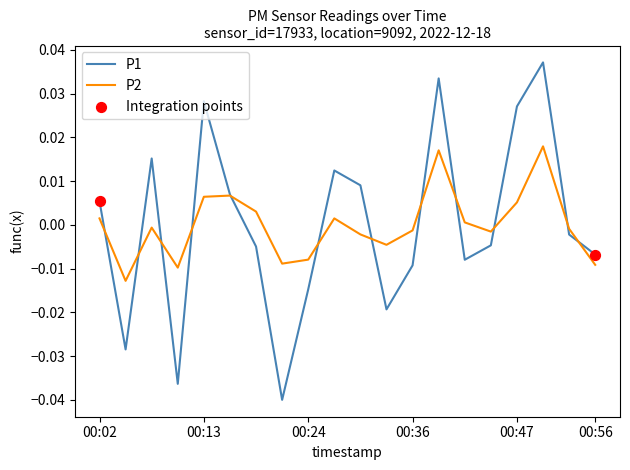

Which series has the widest spread of values?

P1